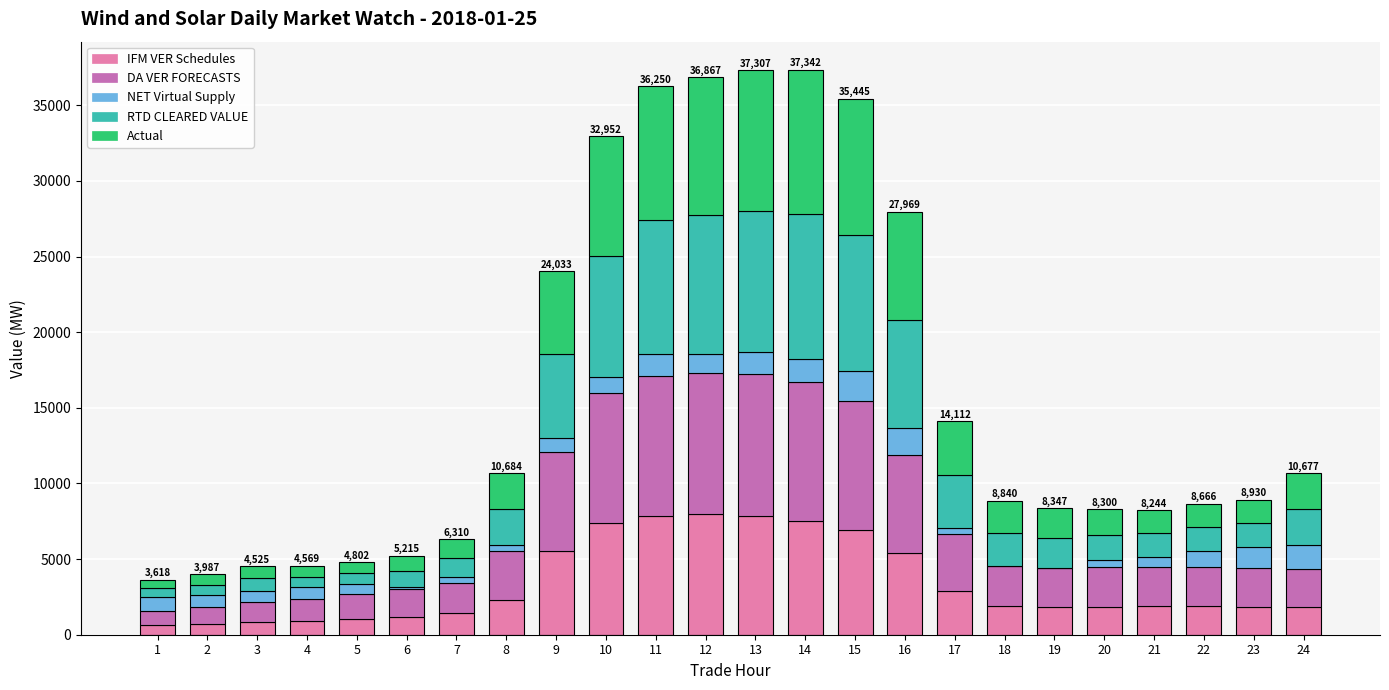

What is the highest value of the IFM VER Schedules series?

7973.4